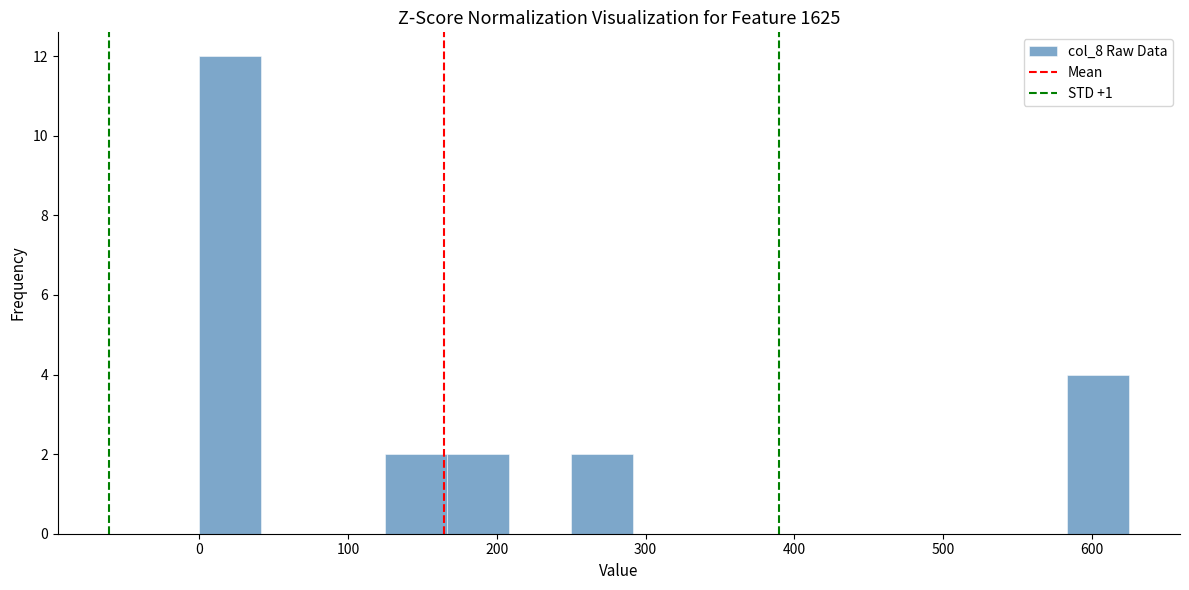

How tall is the bar that spans 580 to 630 on the x-axis? Neither the bar edges nor the heights are printed on the chart, so give them approximately, as read against the axes.

4